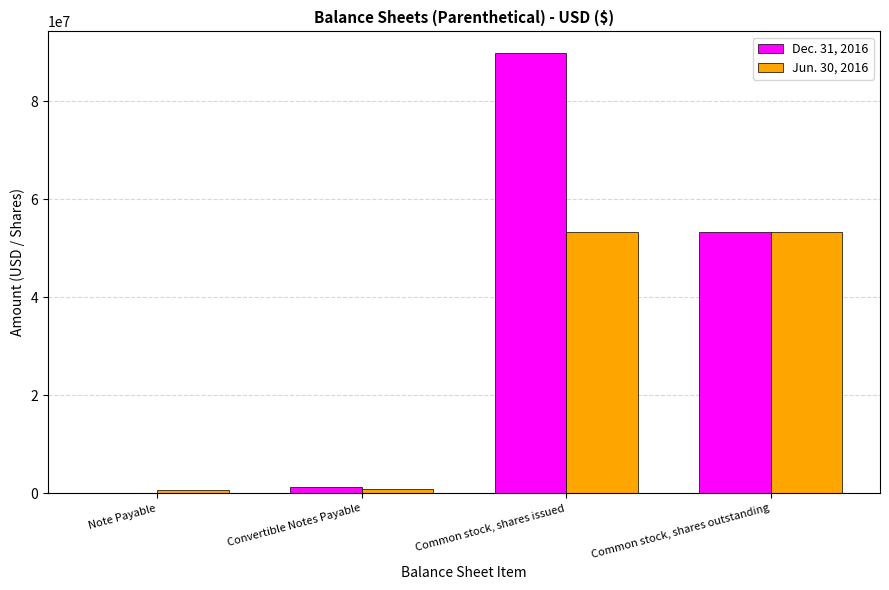

Which series has the largest total across all categories?

Dec. 31, 2016